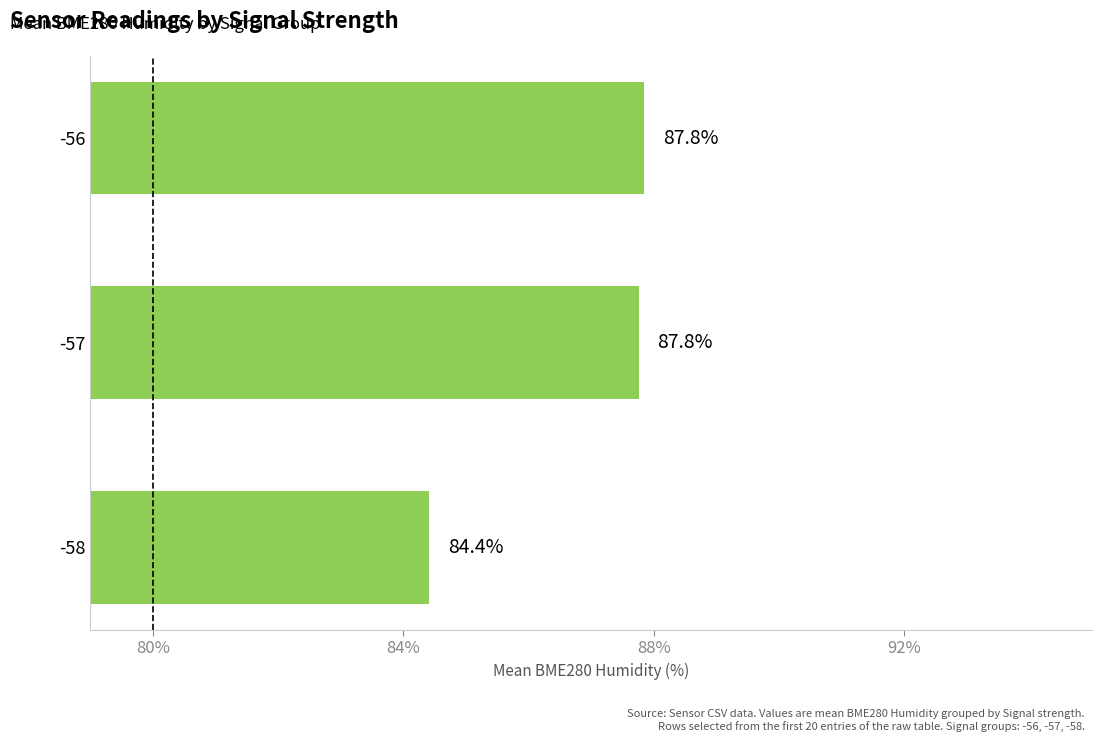

Where is the data nearest to the value 86?

-58